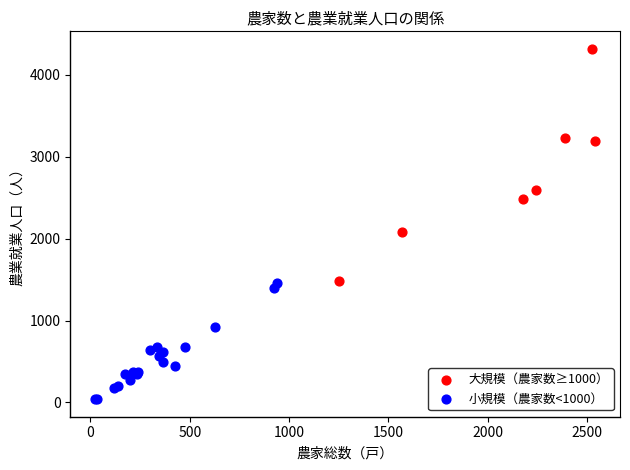

Which series has the largest Y range (max minus min)?

大規模（農家数≥1000）